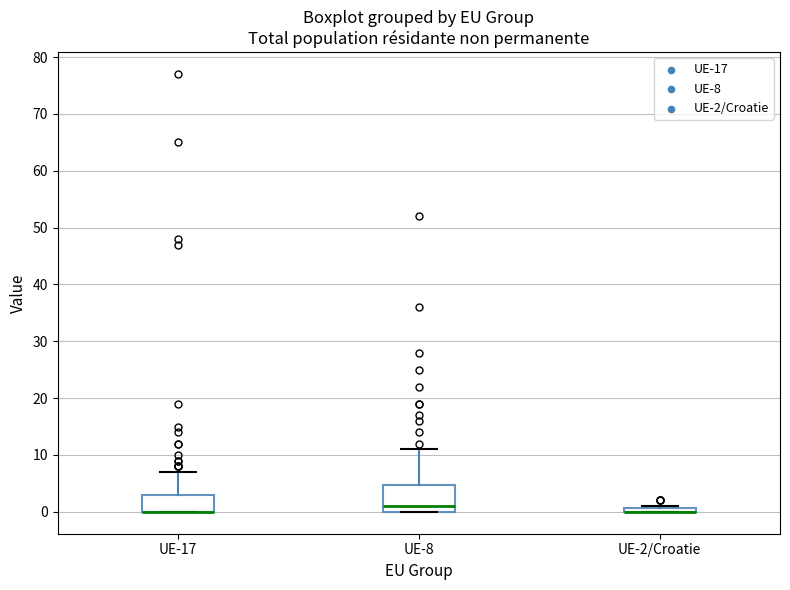

Where is the lower edge of the box for UE-2/Croatie on the y-axis? The values are not printed on the chart, so give them approximately, as read against the axis.

0